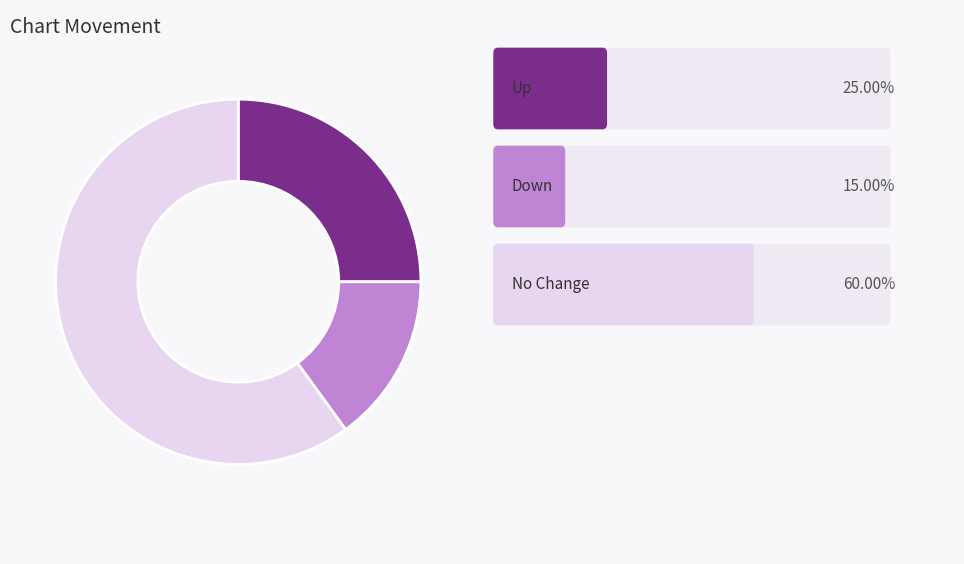

Does any single category account for the majority?

Yes